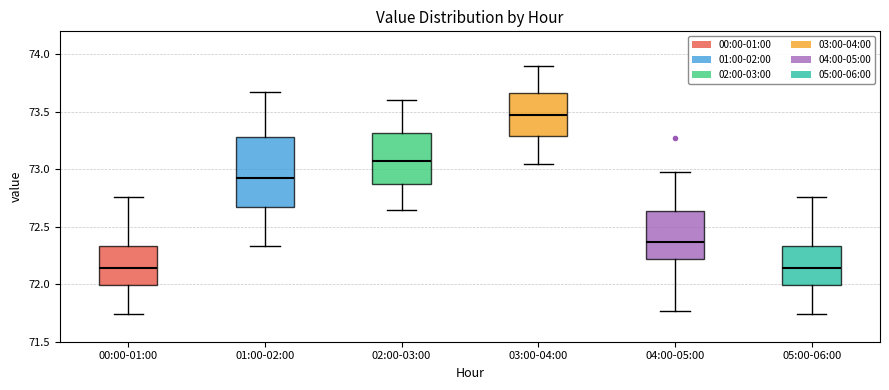

Reading left to right, transcribe this box plot: for each box, give where its median line is, the range the box spans, and where its two whiskers end, as read against the y-axis. The values are not printed on the chart, so give them approximately, as read against the axis.

00:00-01:00: median 72.15, box 72.00 to 72.35, whiskers 71.75 to 72.75
01:00-02:00: median 72.90, box 72.65 to 73.30, whiskers 72.35 to 73.65
02:00-03:00: median 73.10, box 72.85 to 73.30, whiskers 72.65 to 73.60
03:00-04:00: median 73.50, box 73.30 to 73.65, whiskers 73.05 to 73.90
04:00-05:00: median 72.35, box 72.20 to 72.65, whiskers 71.75 to 73.00
05:00-06:00: median 72.15, box 72.00 to 72.35, whiskers 71.75 to 72.75